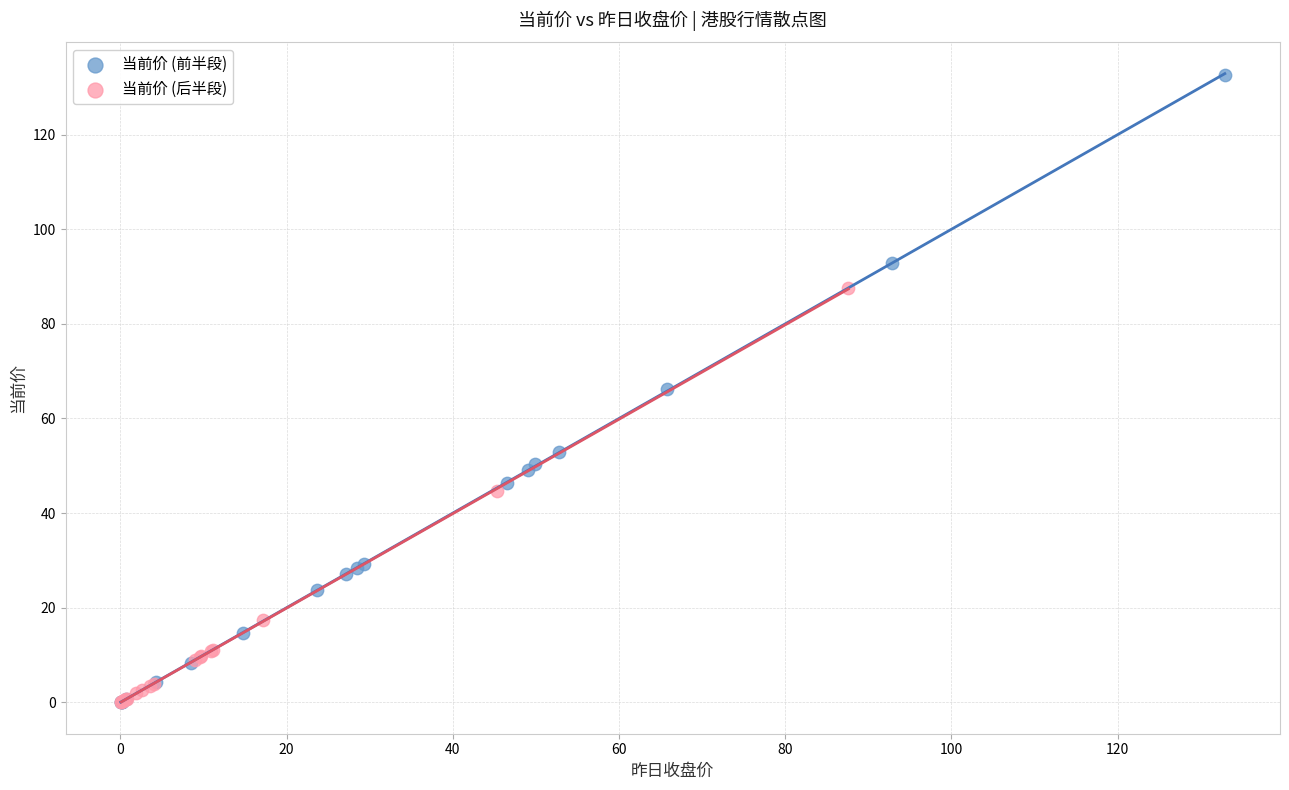

Which series has the widest spread of Y values?

当前价 (前半段)